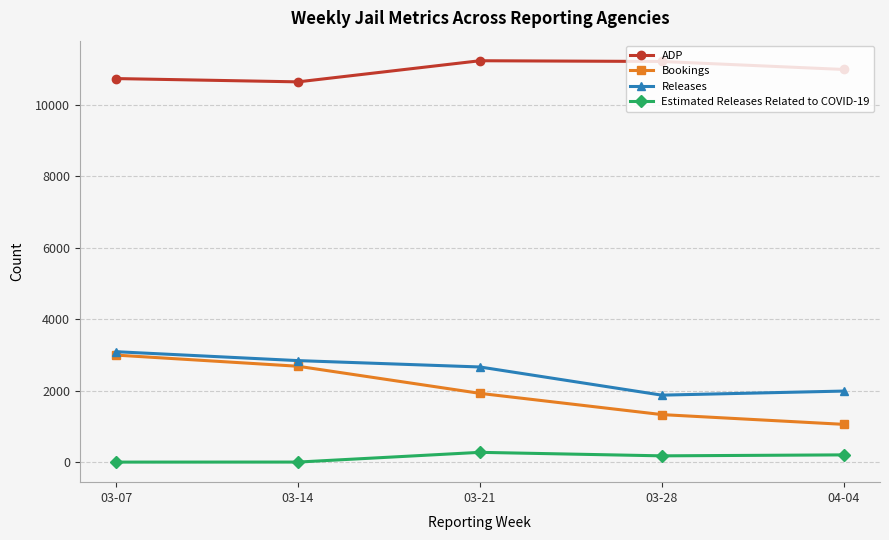

True or false: Bookings and ADP intersect in this chart.

False